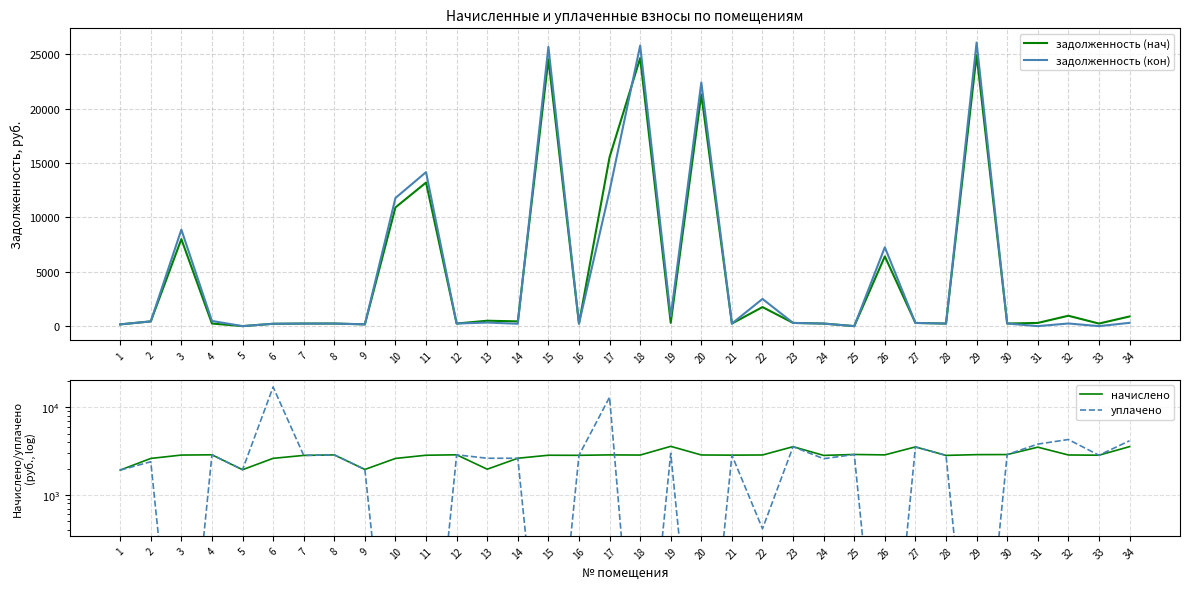

True or false: уплачено has a value of 977.9 at 5.

False